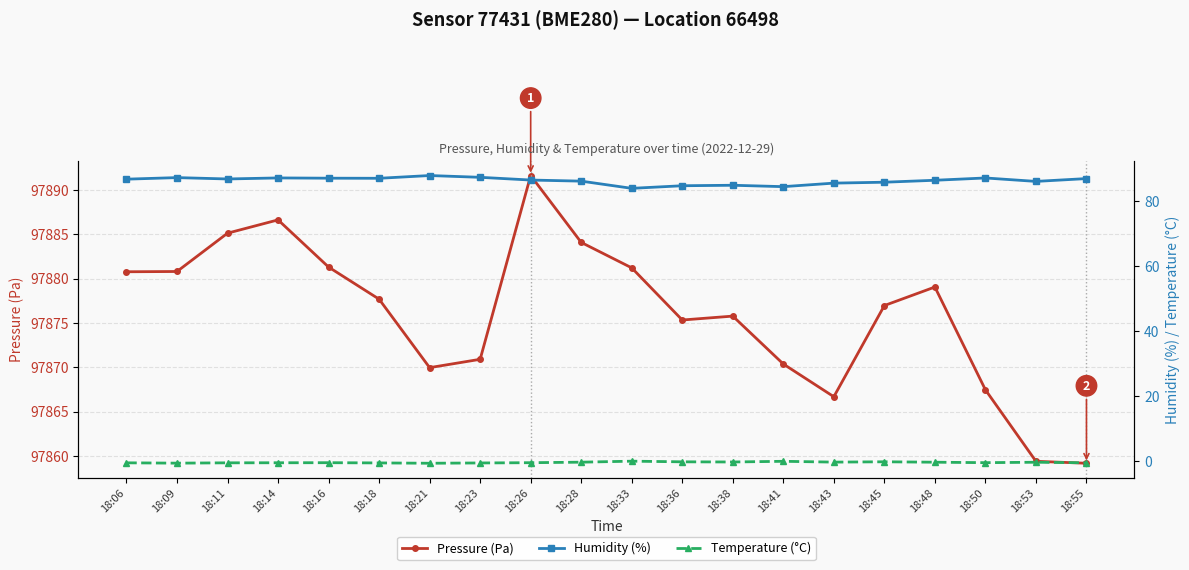

Where is Temperature (°C) nearest to the value 0?

18:33